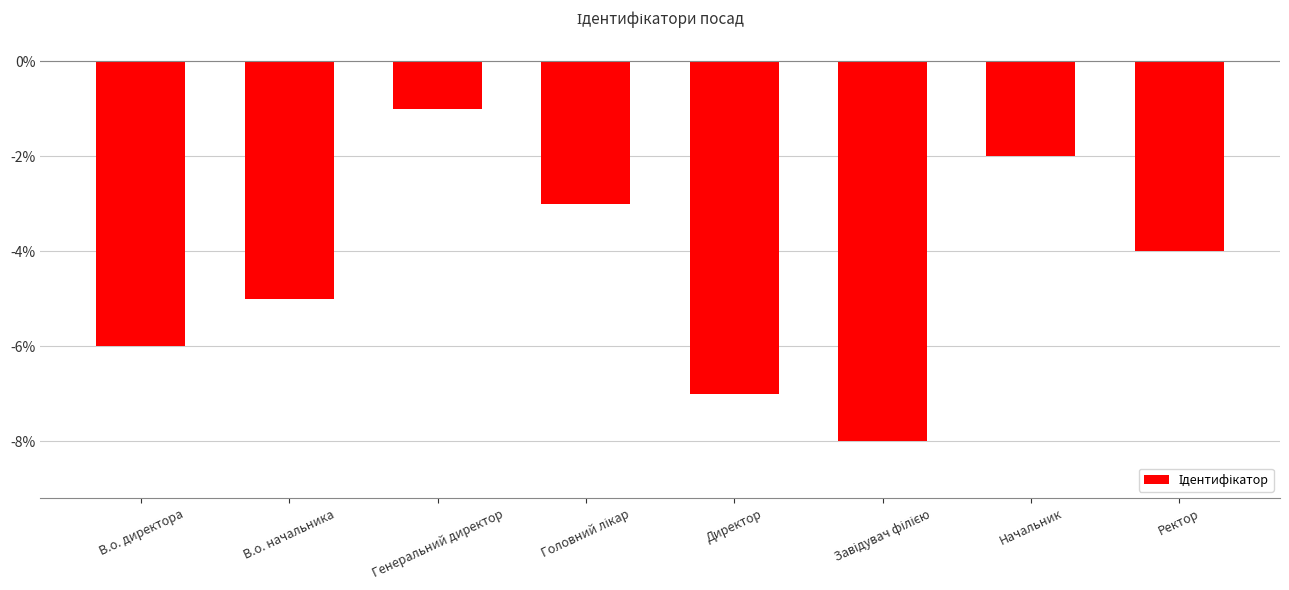

At which category does the chart reach its peak across all series?

Генеральний директор